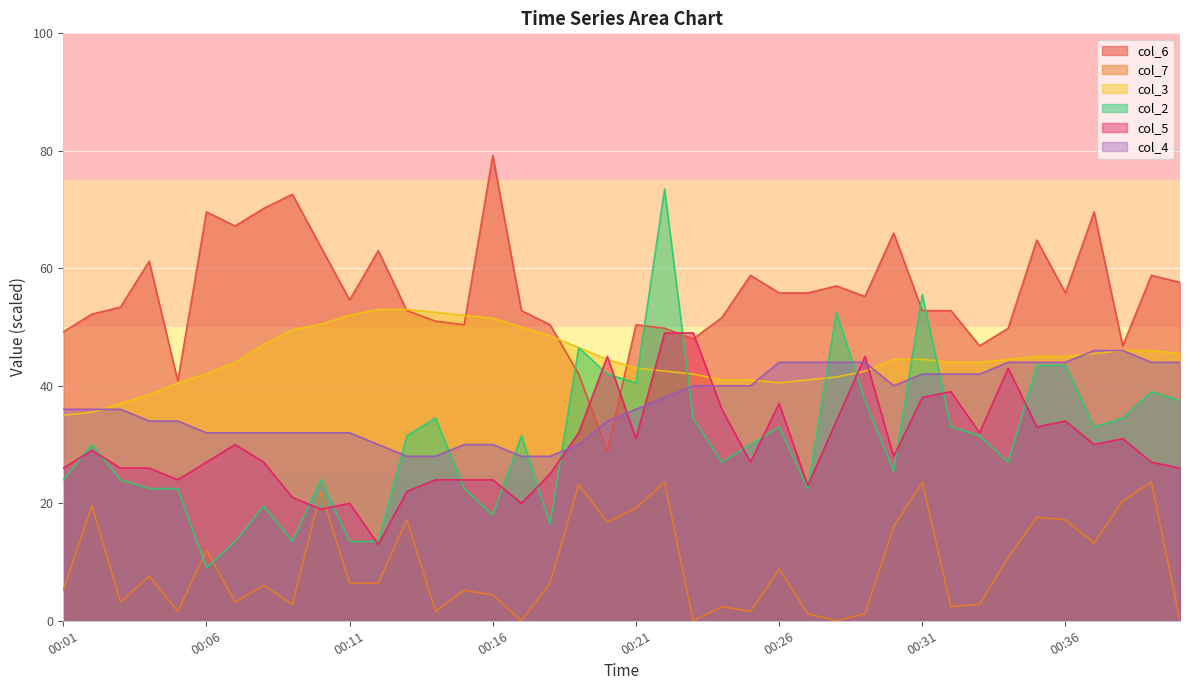

How many data points in col_6 are above 54?

20